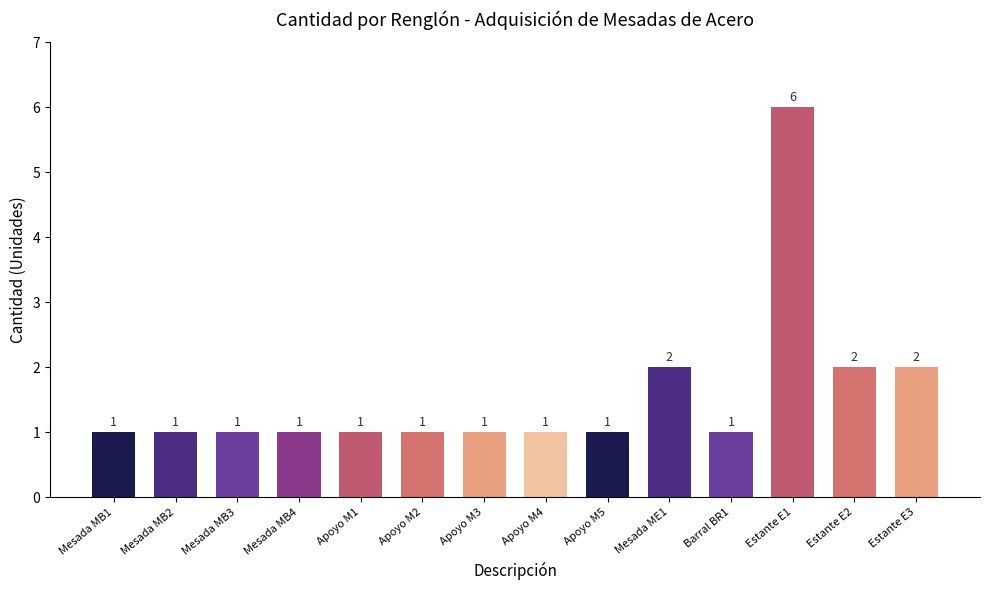

What is the difference between the maximum and minimum values?

5